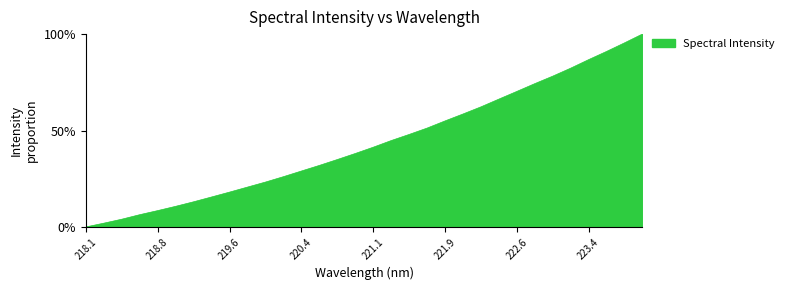

What is the maximum value shown in the chart?

100.0